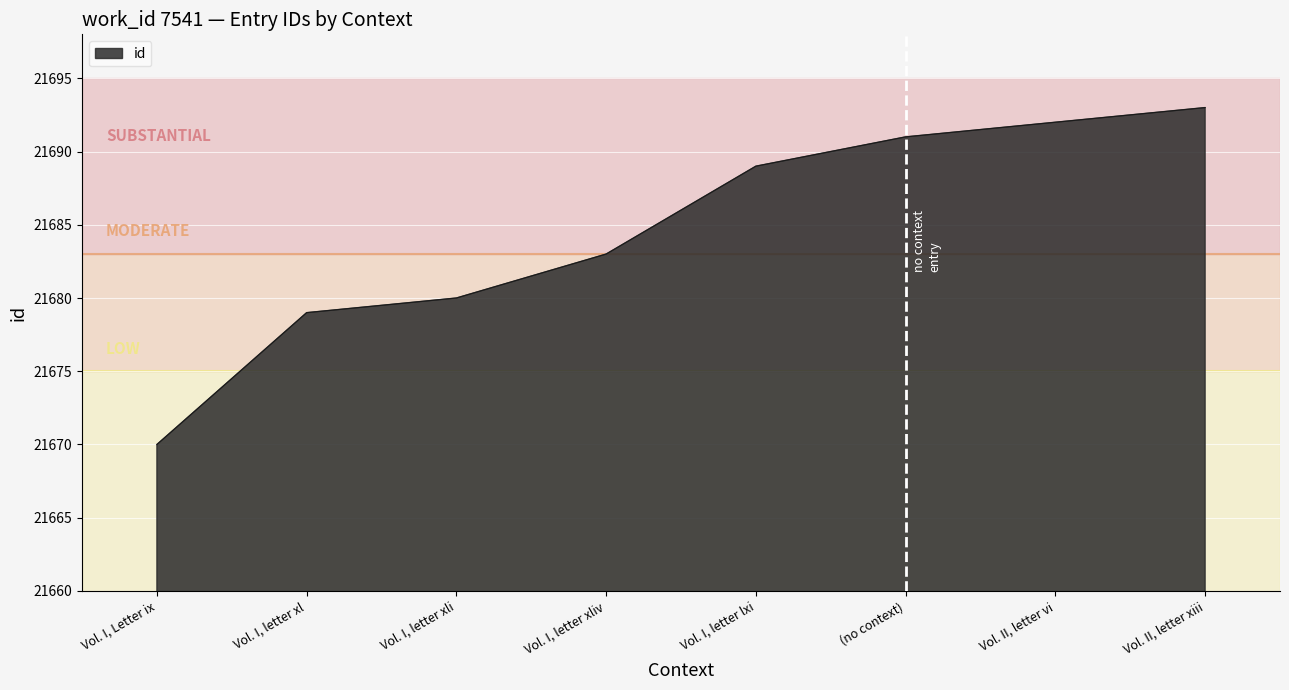

Which label corresponds to the smallest value in the chart?

Vol. I, Letter ix